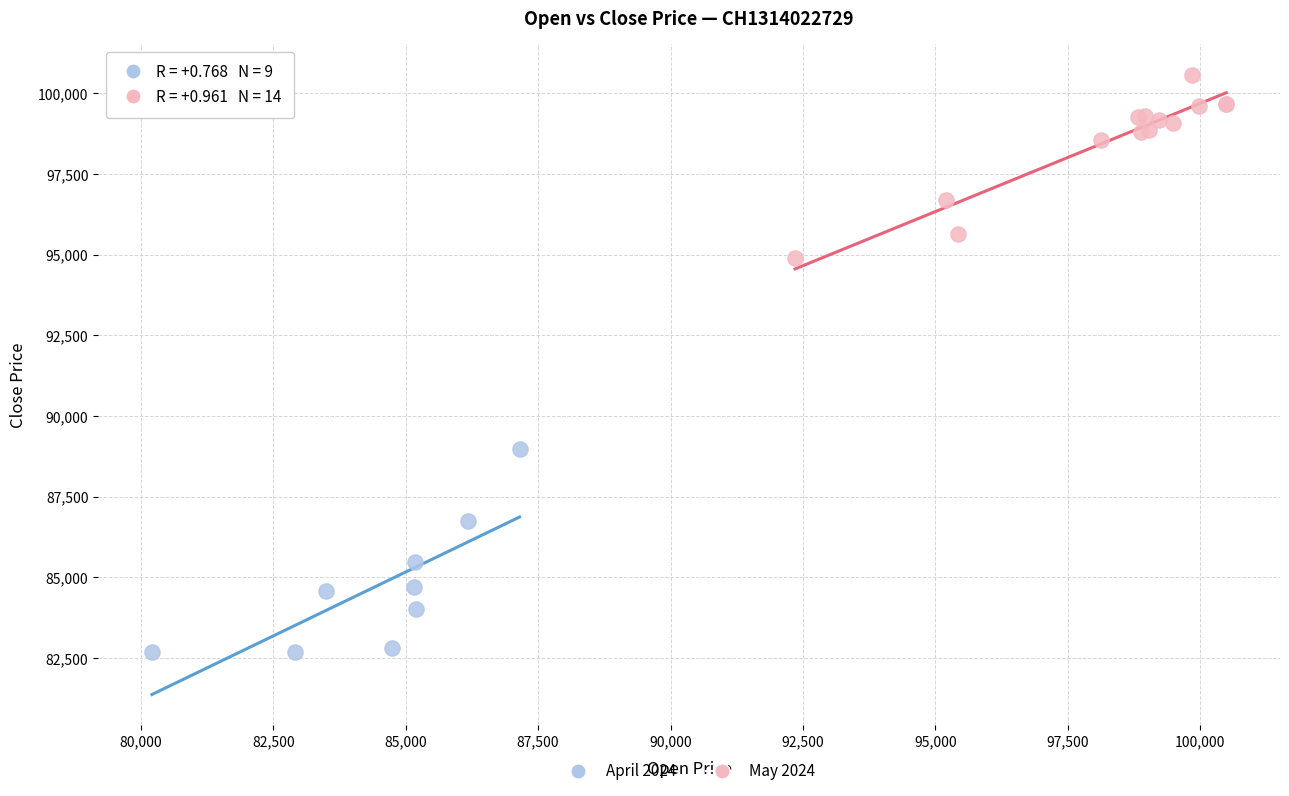

Which series contains the lowest Y value?

April 2024